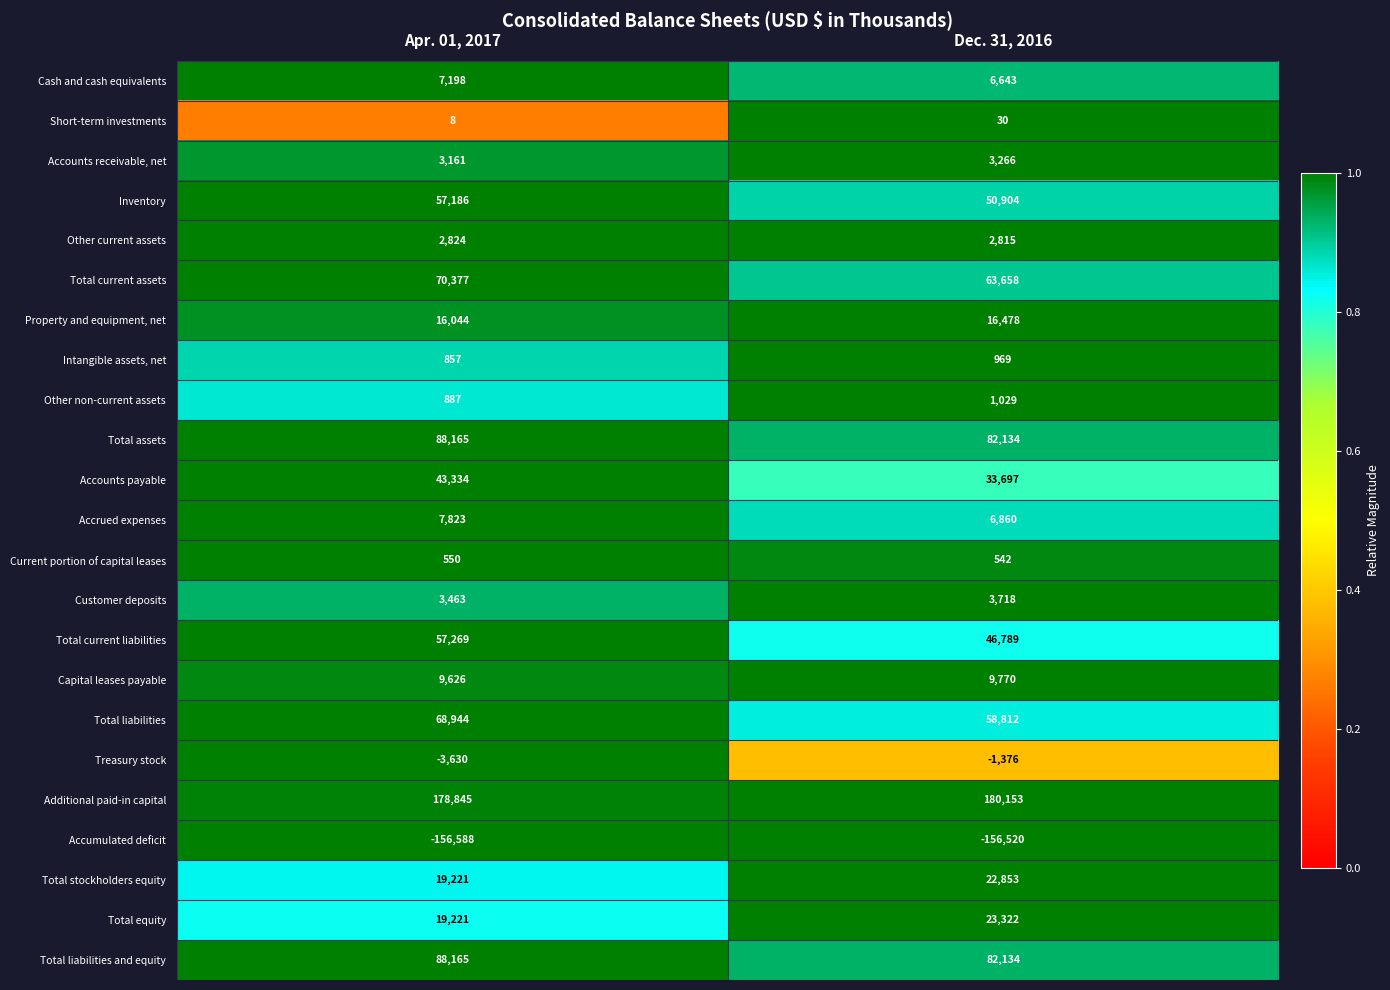

Which series has the largest total across all categories?

Additional paid-in capital